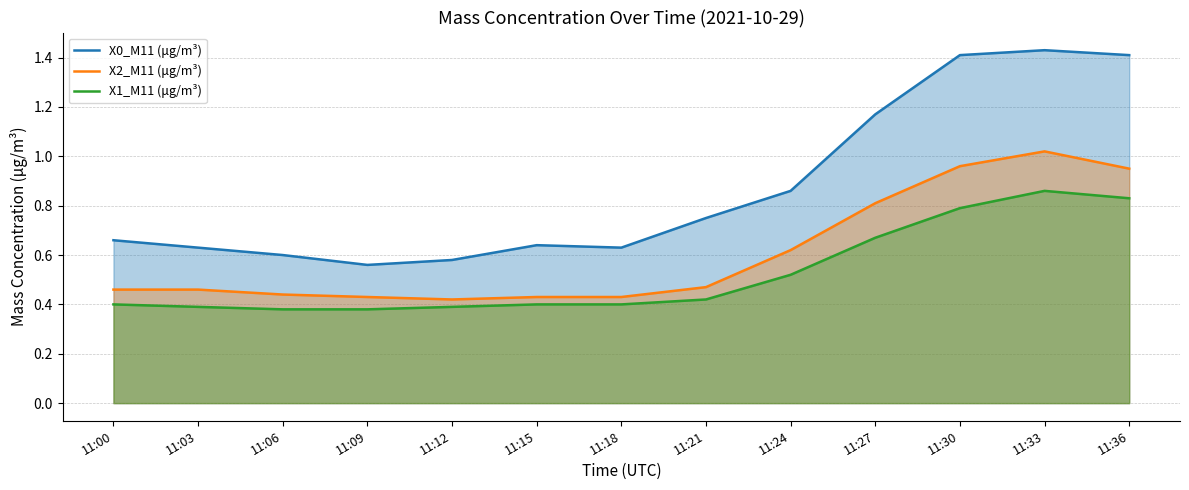

How many X0_M11 (μg/m³) values are between 0 and 1?

9